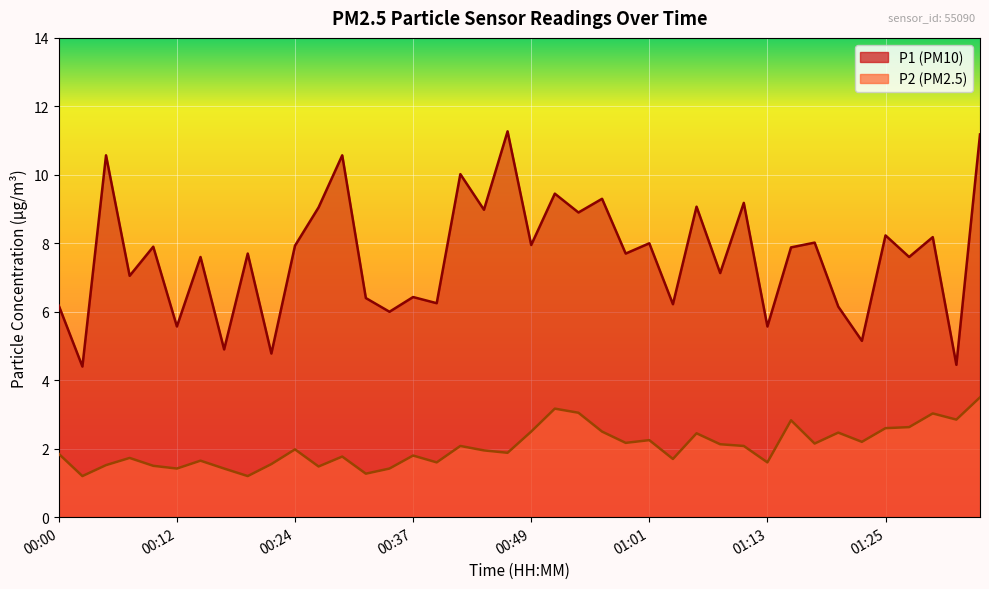

Rank the series by their average value, from lowest to highest.

P2, P1